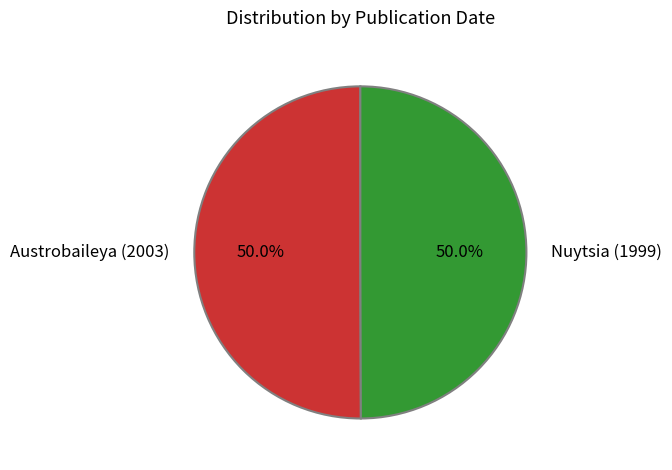

What is the ratio of the value at Nuytsia (1999) to the value at Austrobaileya (2003)?

1.0